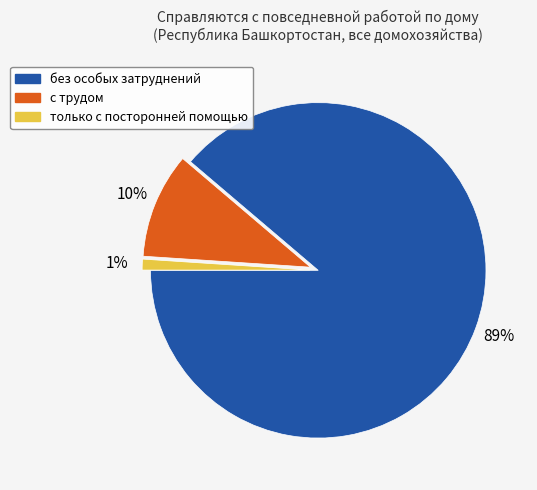

Rank the categories by value from lowest to highest.

только с посторонней помощью, с трудом, без особых затруднений